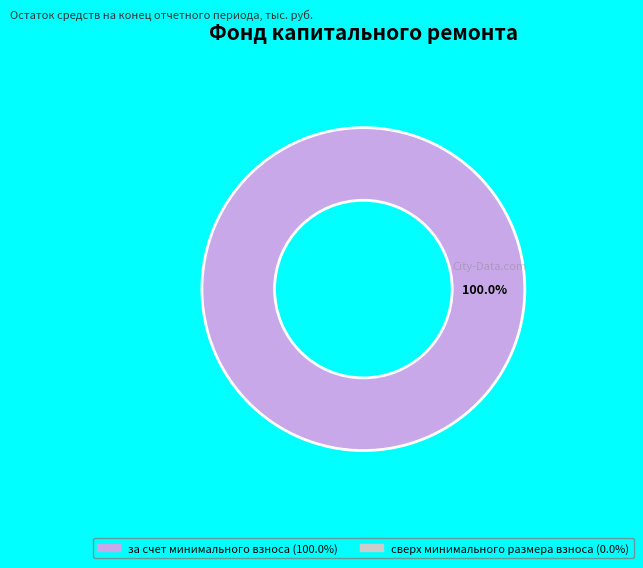

Is there a majority slice in this chart?

Yes